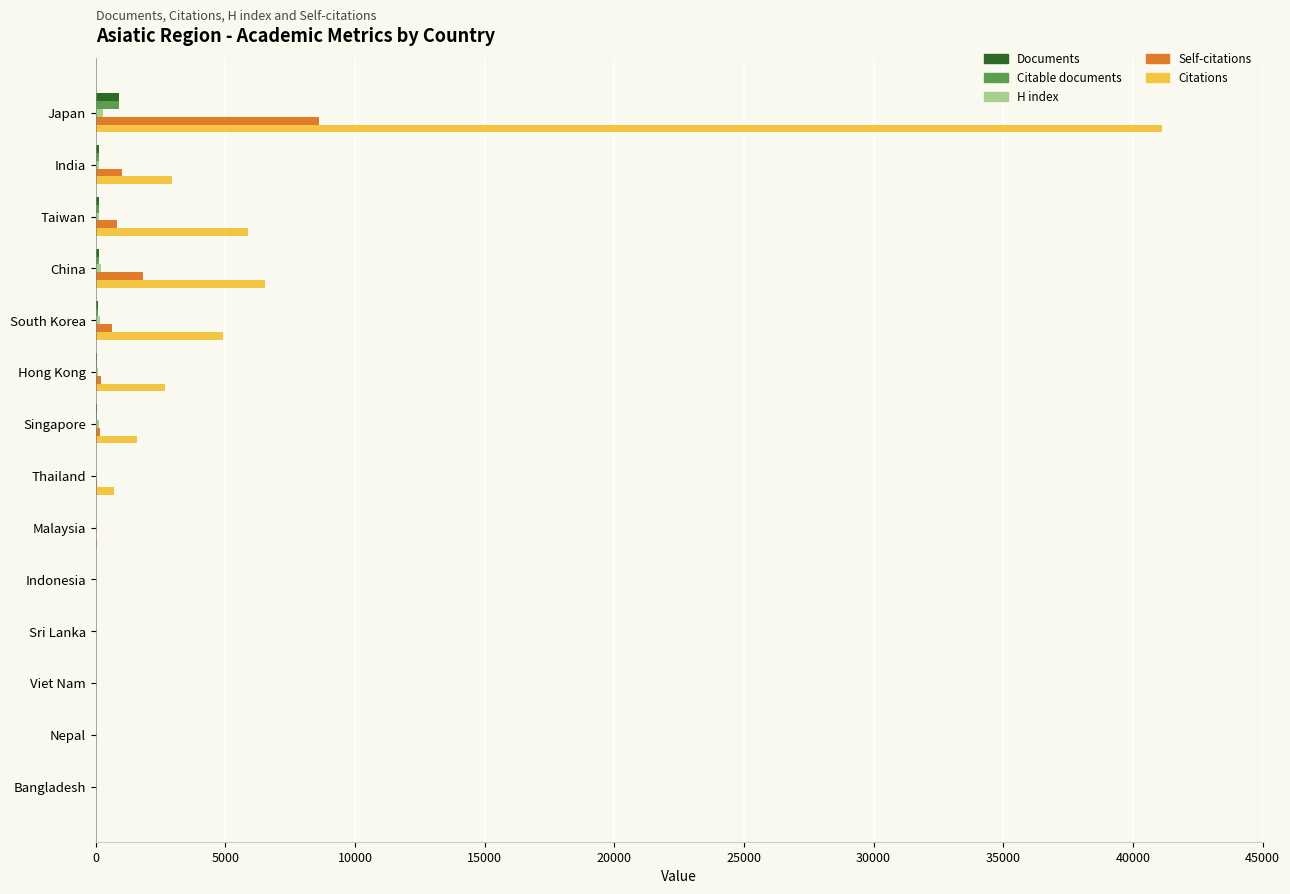

What is the sum of all Self-citations values?

13323